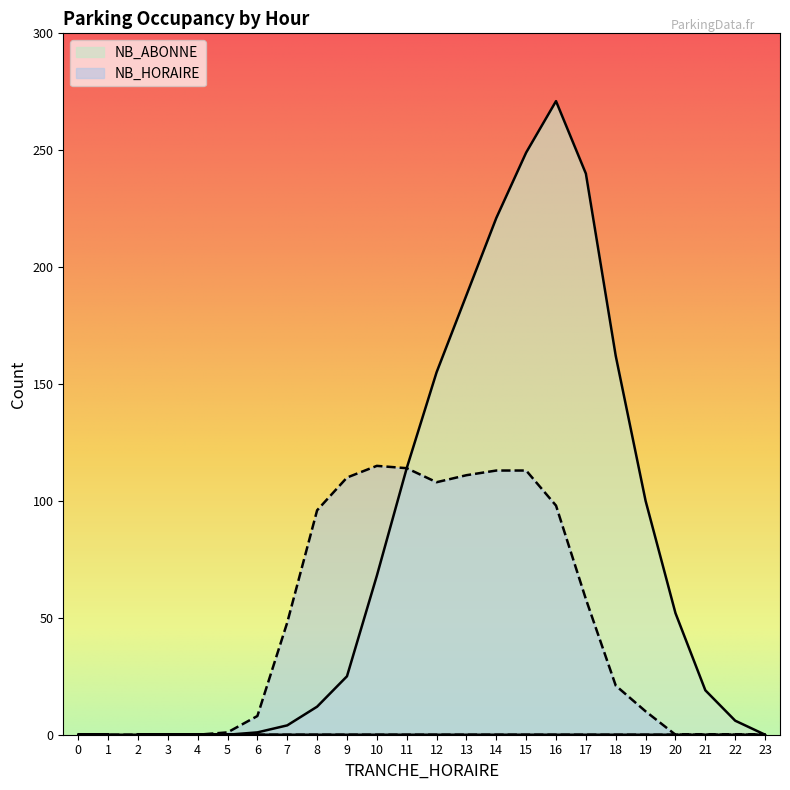

What is the sum of all NB_ABONNE values?

1887